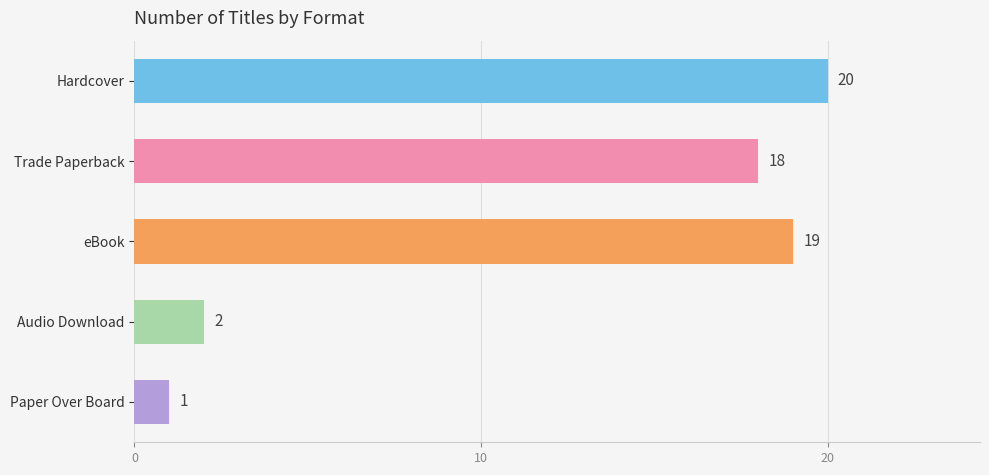

What is the label of the 2nd bar from the top?

Trade Paperback